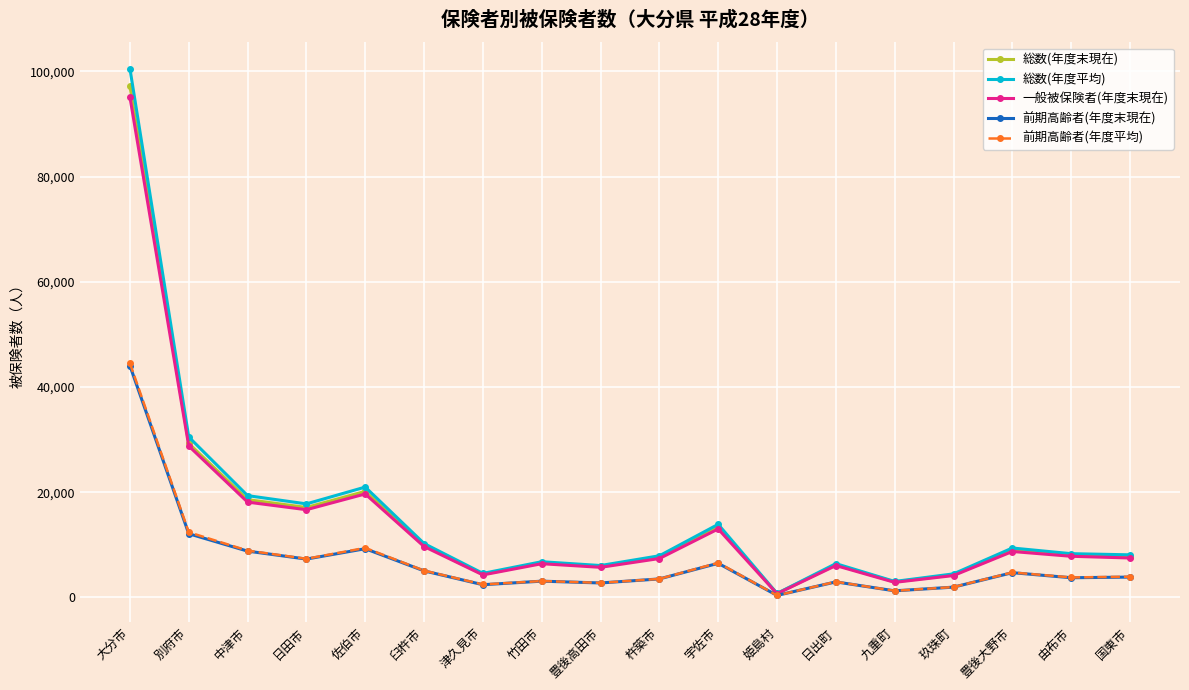

Which category has the highest value in the 一般被保険者(年度末現在) series?

大分市